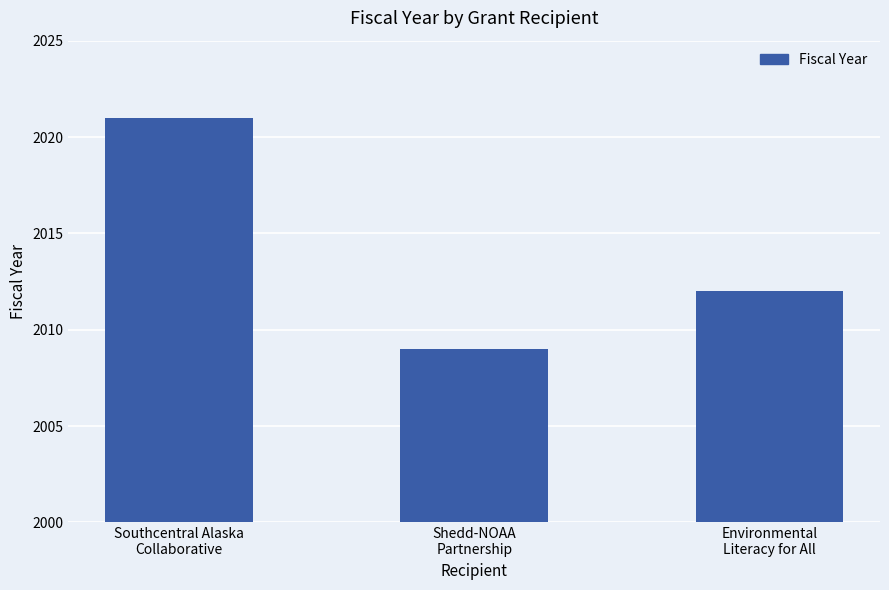

Where is the data nearest to the value 2015?

Environmental
Literacy for All